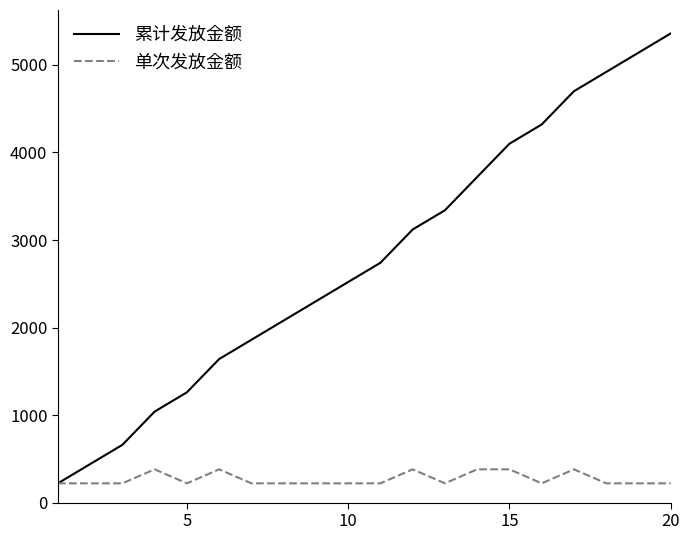

List the series in order of their peak value, lowest first.

单次发放金额, 累计发放金额